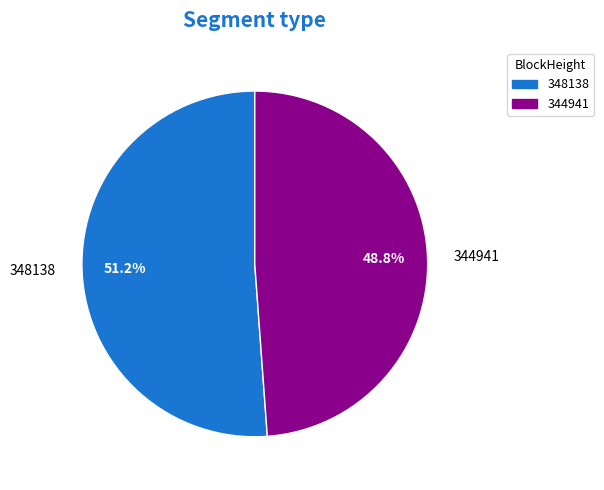

Do 348138 and 344941 together represent more than half of the pie?

Yes